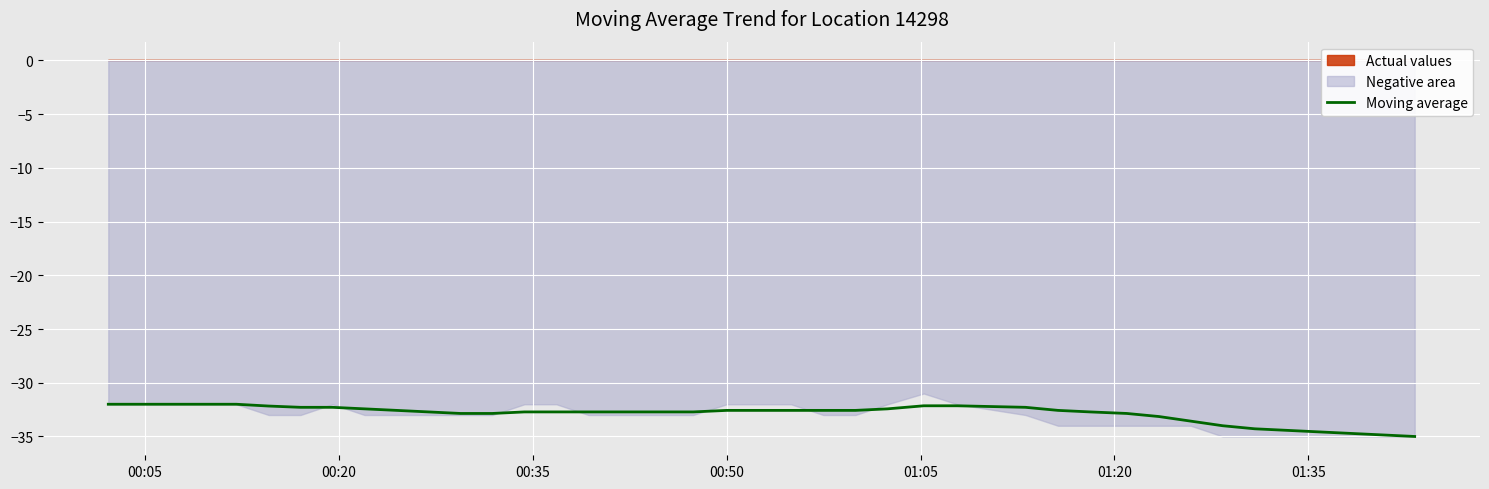

What is the highest value of the Moving average series?

-32.0